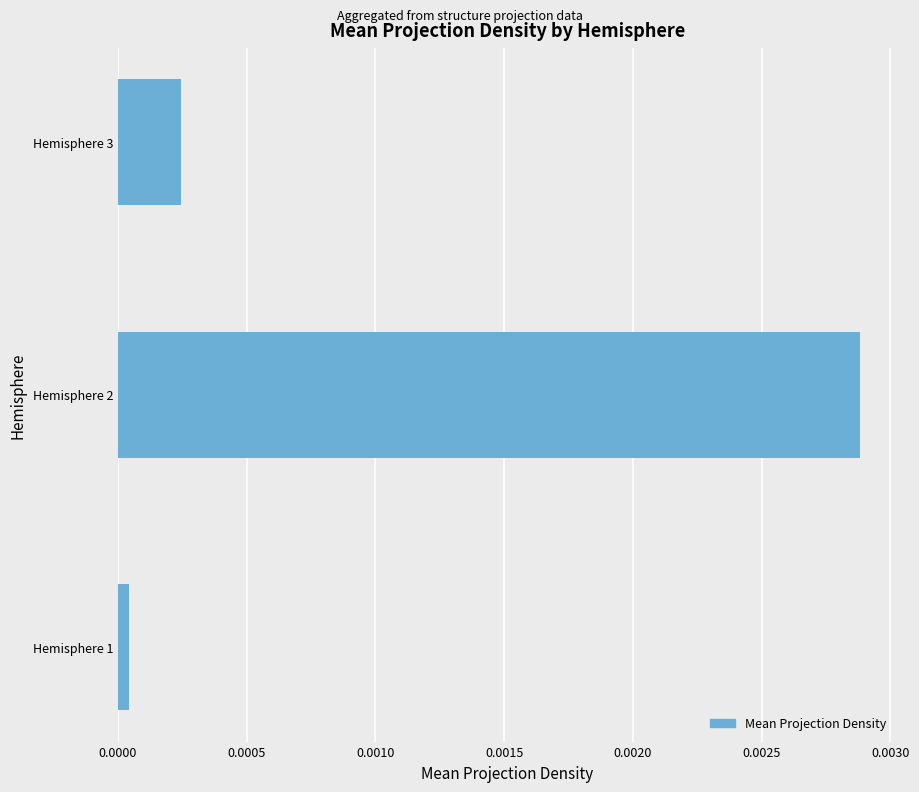

Rank the categories by value from lowest to highest.

Hemisphere 1, Hemisphere 3, Hemisphere 2